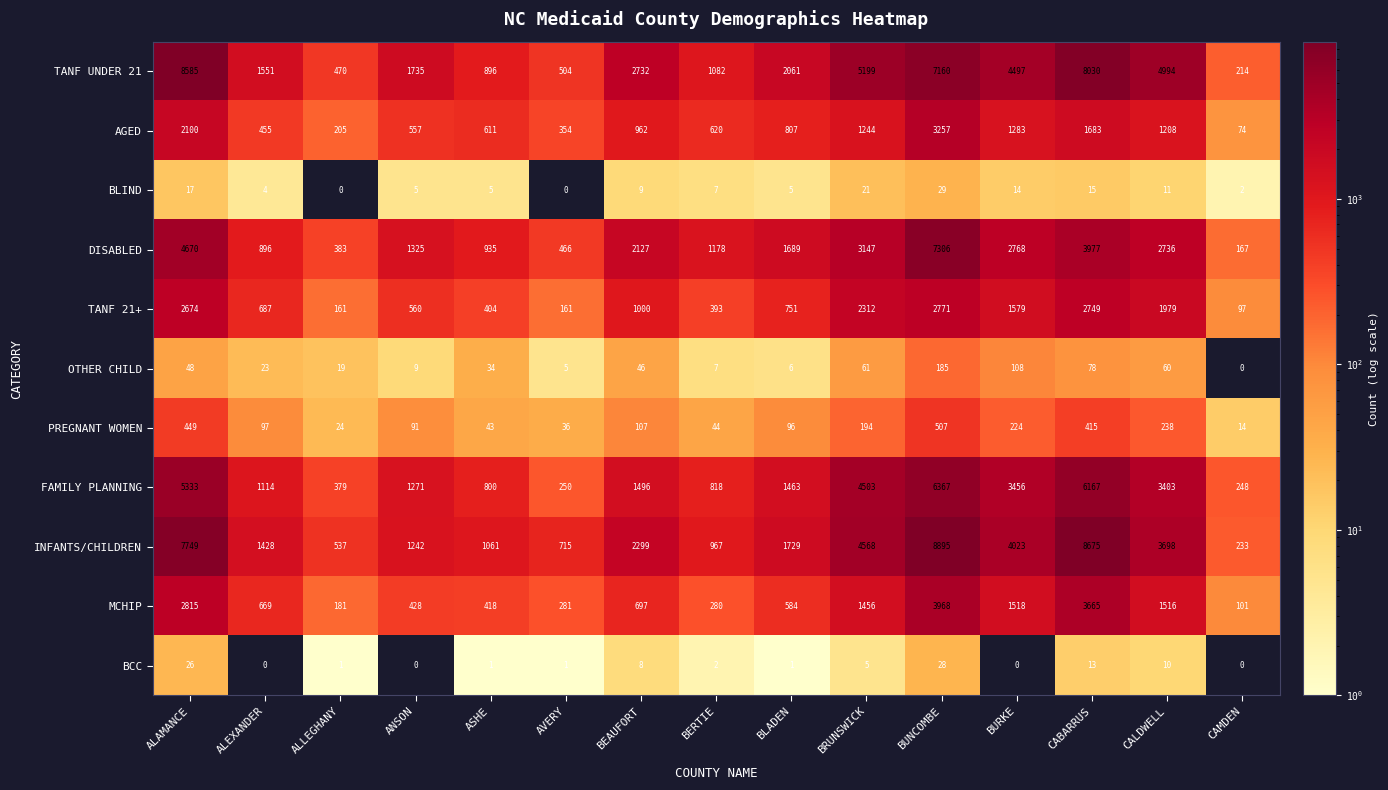

What is the sum of all TANF 21+ values?

18278